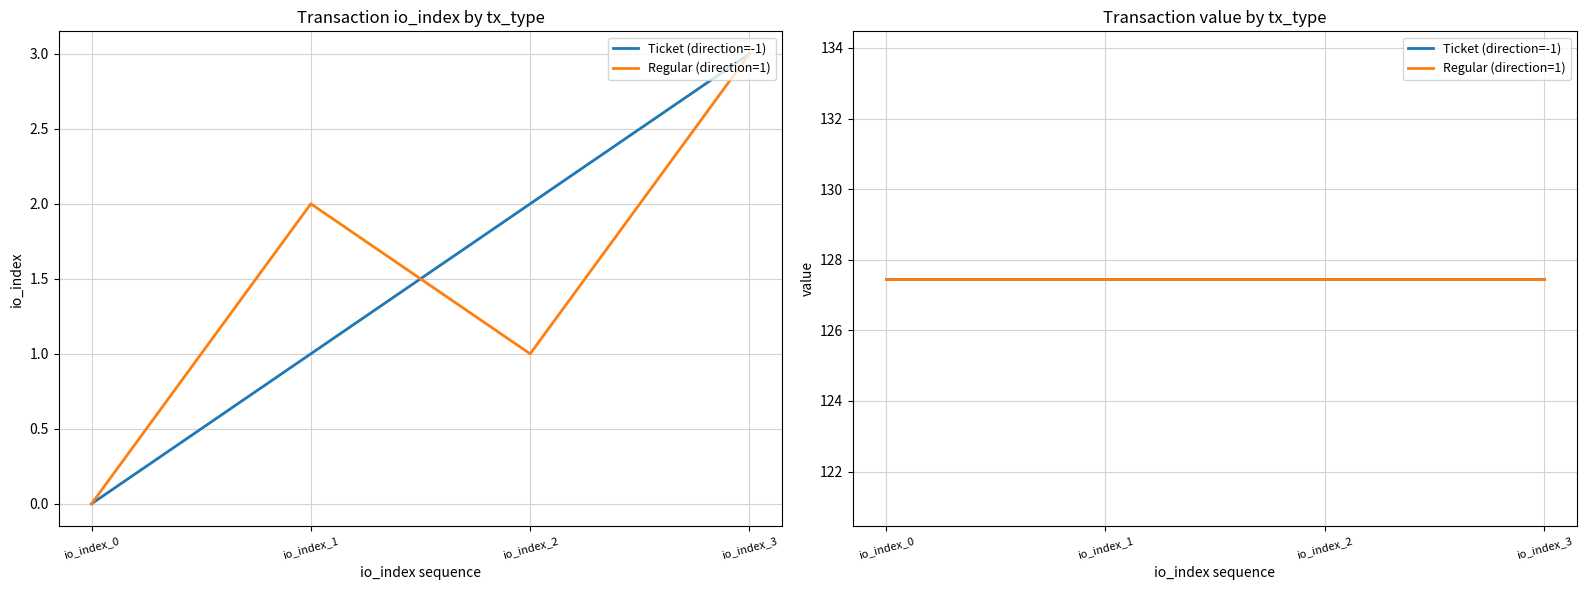

What is the difference between the maximum and second lowest values in the Regular (direction=1) series?

2